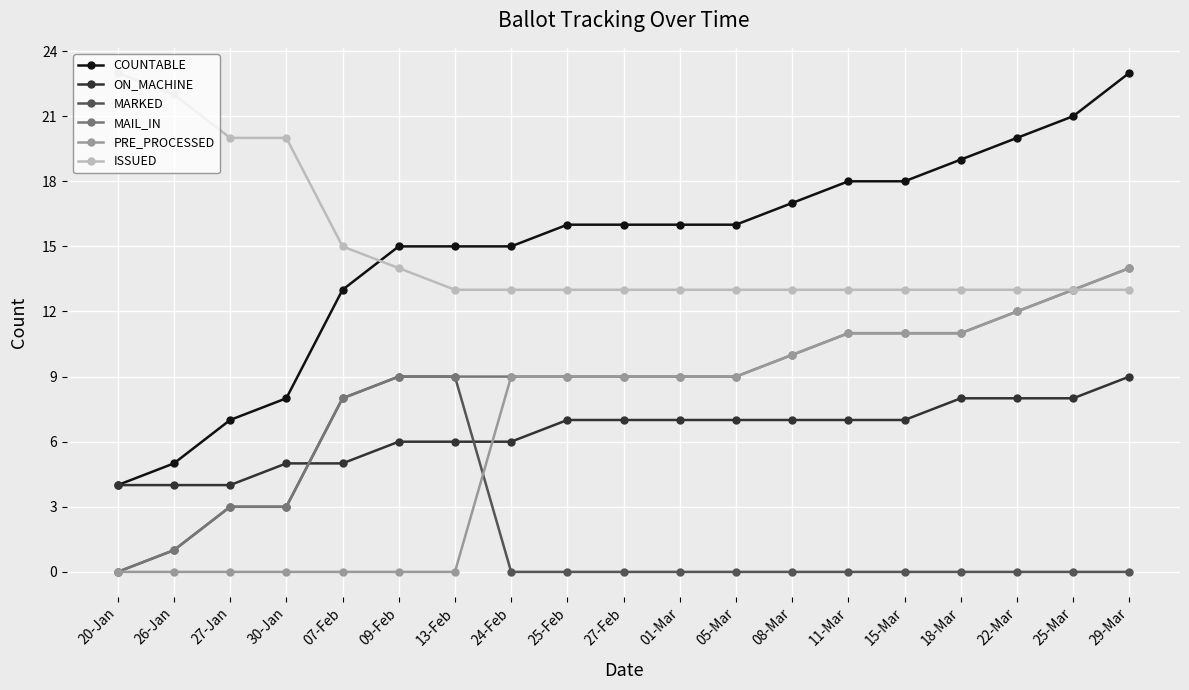

What are all the series names shown in the legend?

COUNTABLE, ON_MACHINE, MARKED, MAIL_IN, PRE_PROCESSED, ISSUED